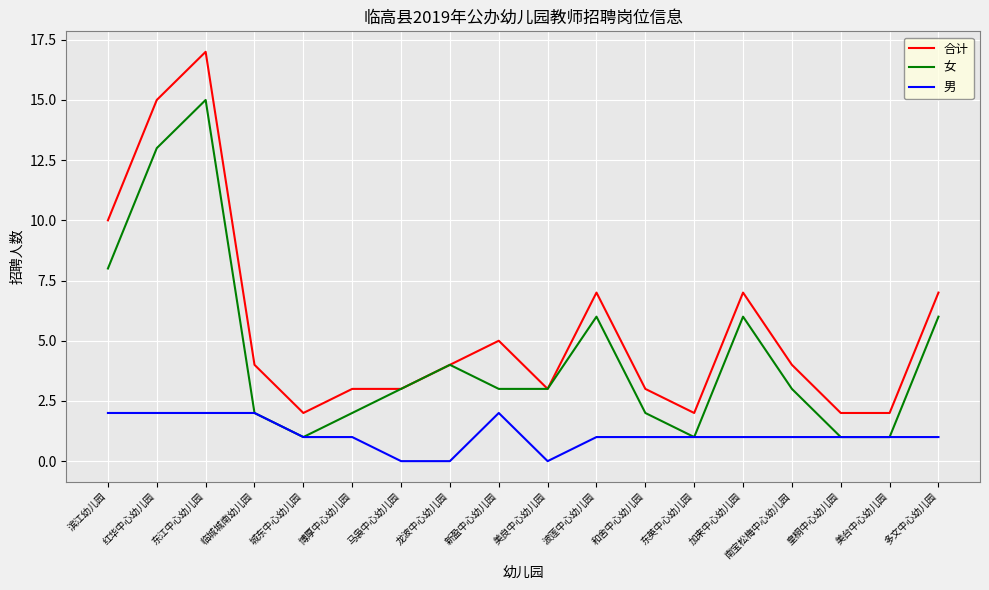

Is this an area chart (filled region under the line)?

No